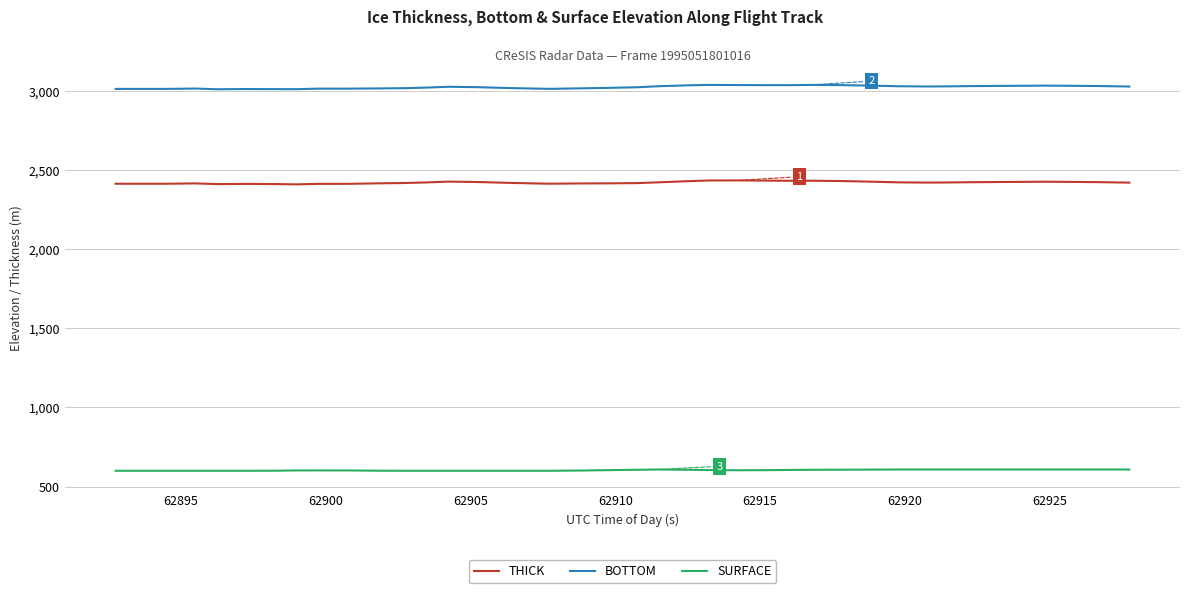

Which series has the largest total across all categories?

BOTTOM